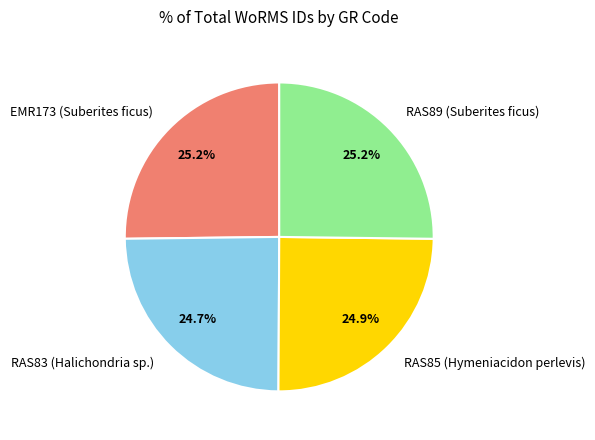

How much of the chart is everything except EMR173 (Suberites ficus)?

74.8%